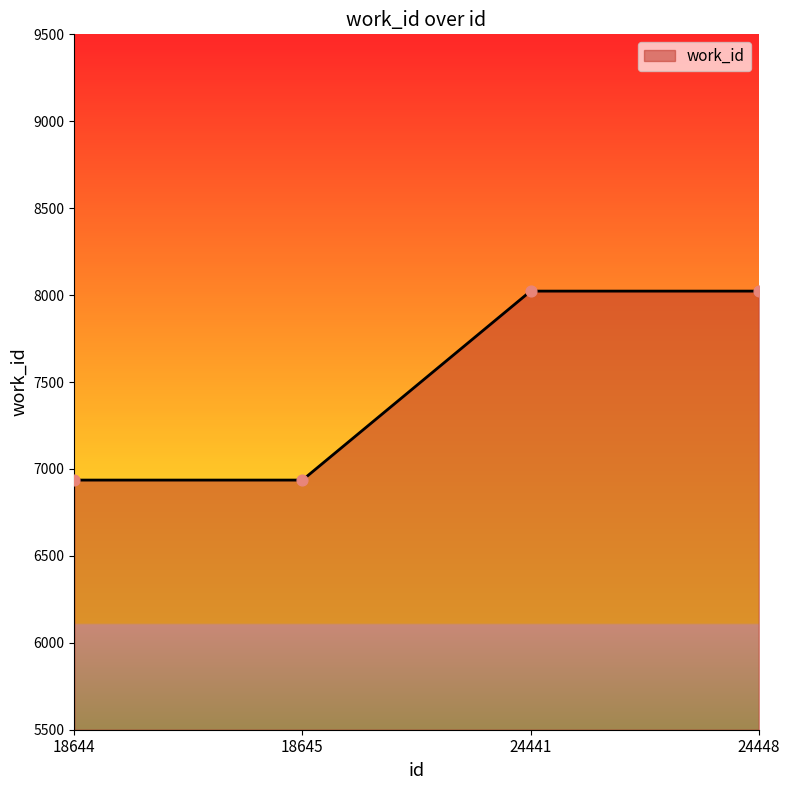

Approximately how many times larger is the value at 18645 compared to 24441?

0.9